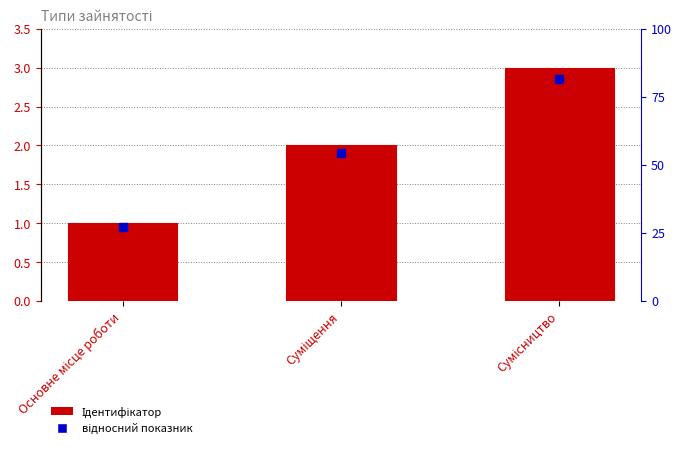

Is the value of Ідентифікатор at Суміщення greater than the value of відносний показник at Суміщення?

Yes